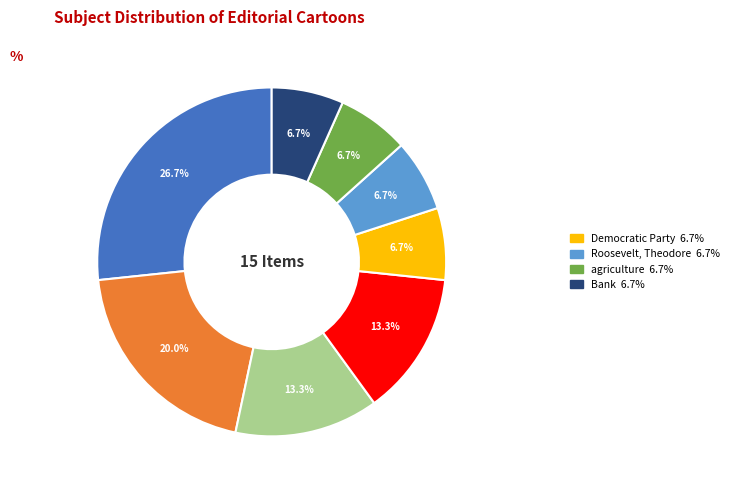

Does any single category account for the majority?

No